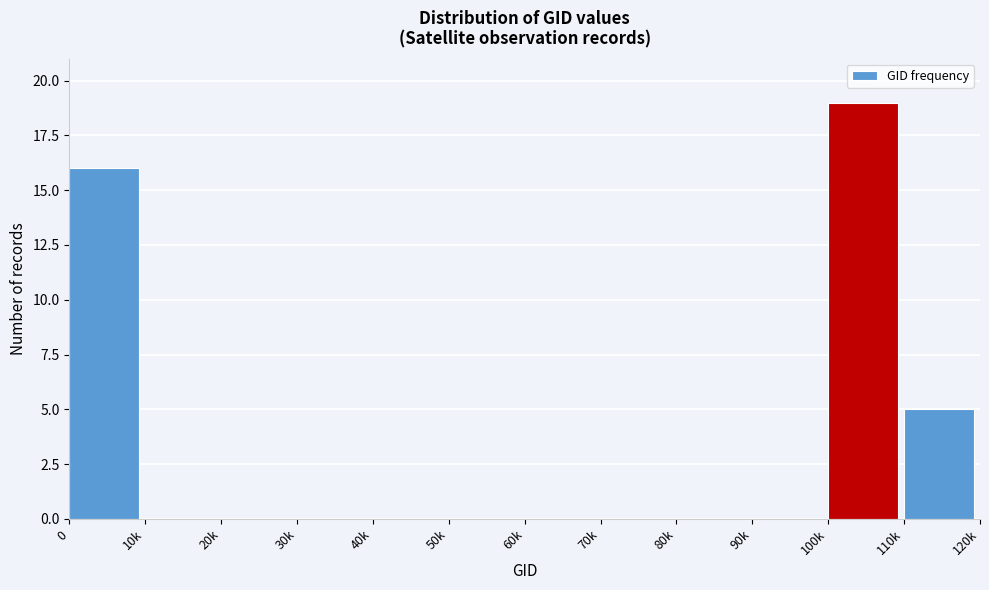

Reading left to right, extract all data points from this chart.

0=16	10k=0	20k=0	30k=0	40k=0	50k=0	60k=0	70k=0	80k=0	90k=0	100k=19	110k=5